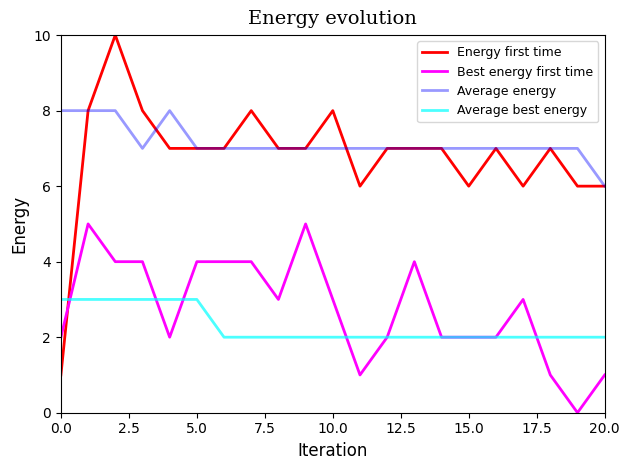

List the series in order of their peak value, lowest first.

Average best energy, Best energy first time, Average energy, Energy first time